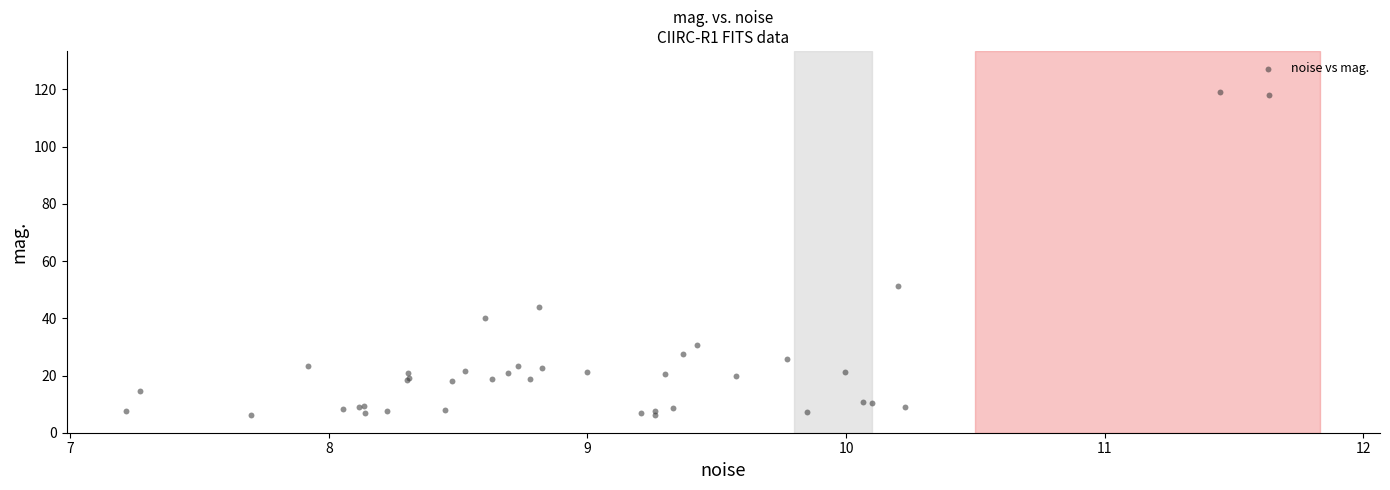

What Y value in the scatter plot is closest to 62?

51.3